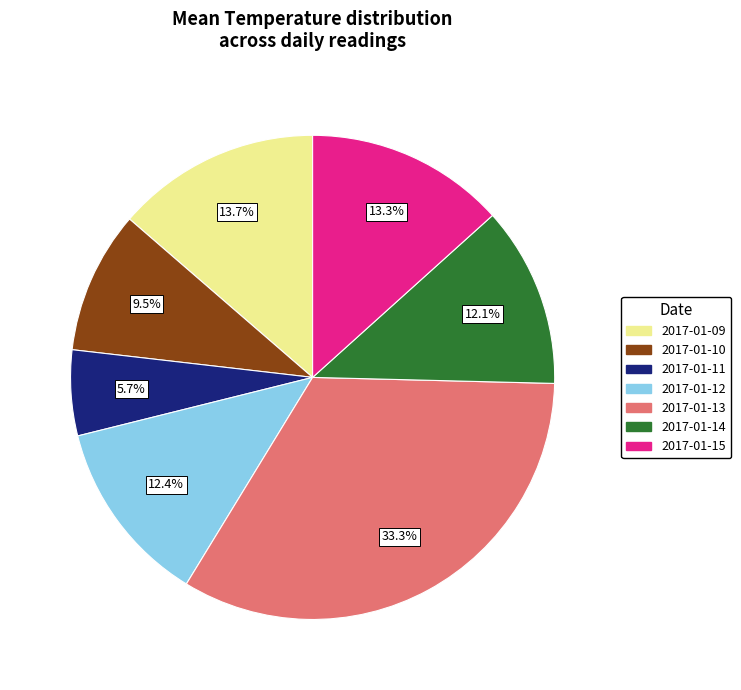

To the nearest percent, what is the difference between the largest and smallest slice percentages?

28%